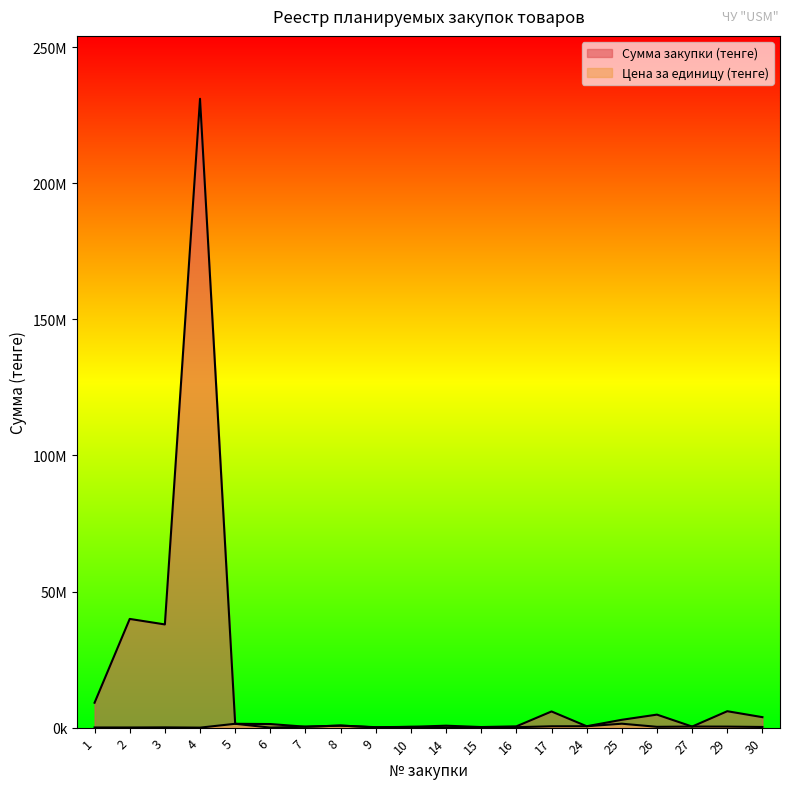

At which category does the chart reach its minimum across all series?

4